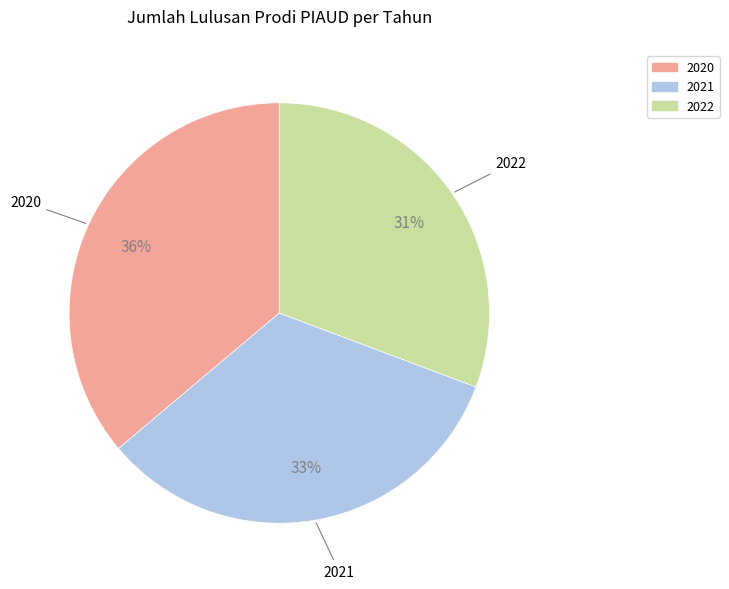

Approximately how many times larger is the value at 2021 compared to 2022?

1.1